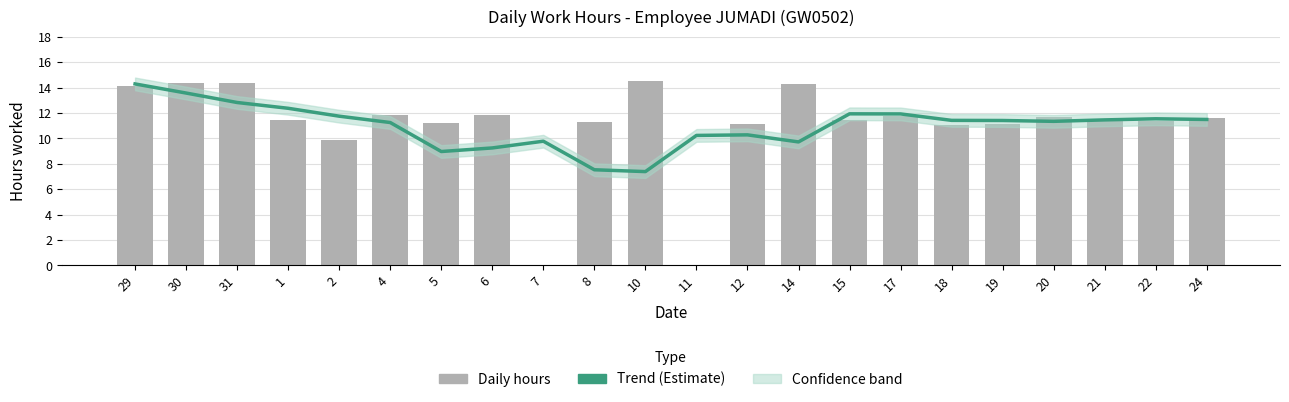

Is it true that Low (daily hours) equals 6.5 at 1?

False